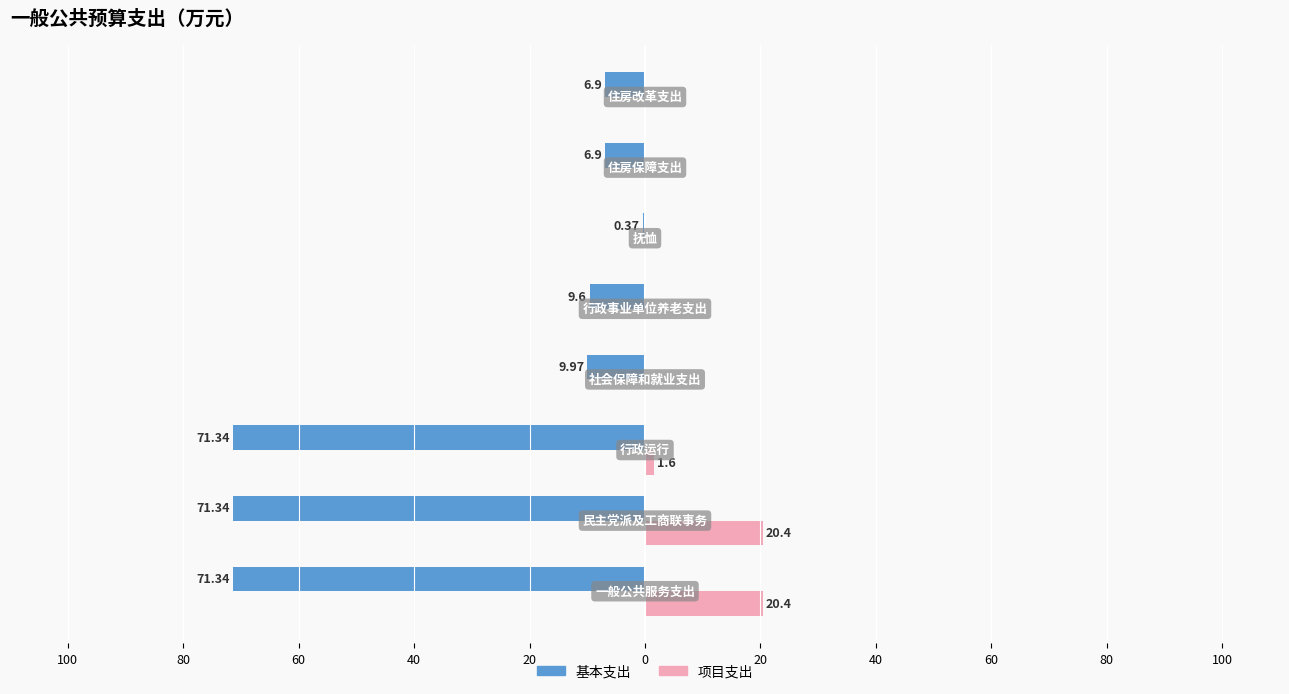

What is the difference between the second highest and second lowest values in the 项目支出 series?

20.4